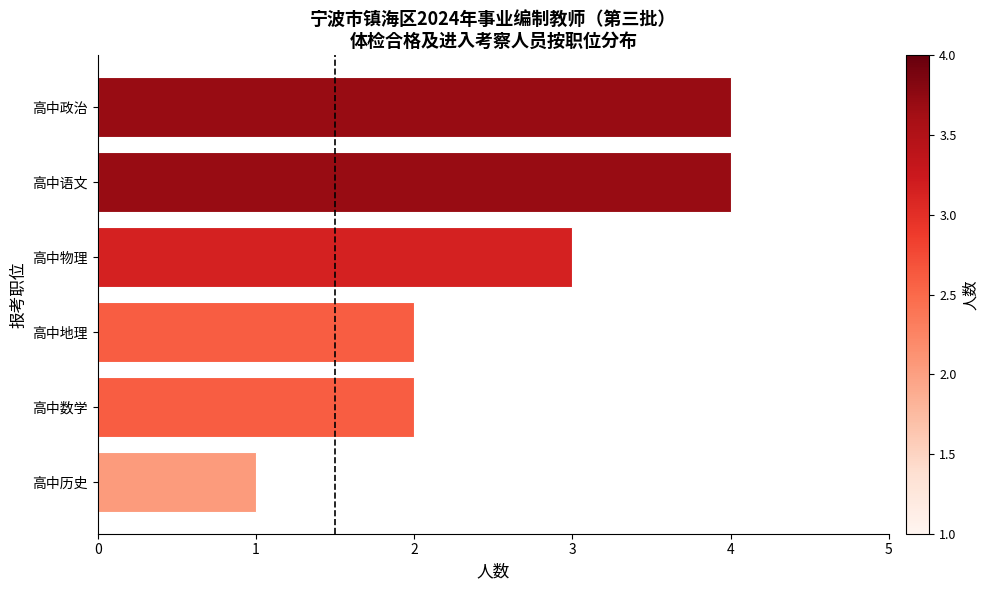

Count the values in the range 2 to 4.

5